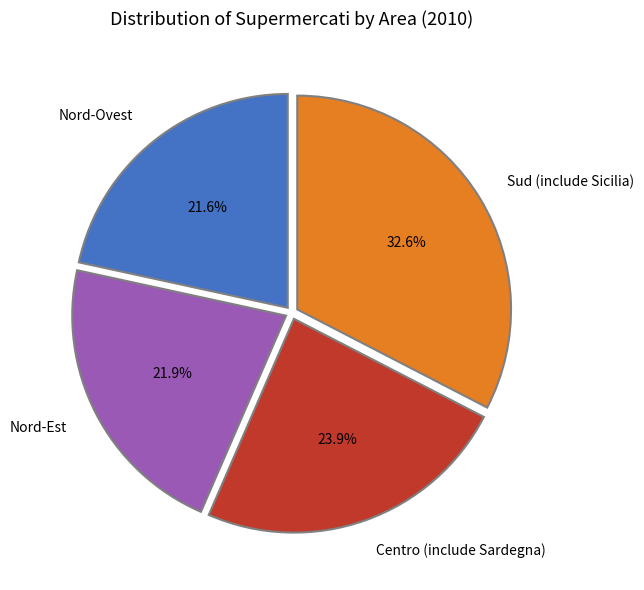

Count the number of slices in the pie.

4